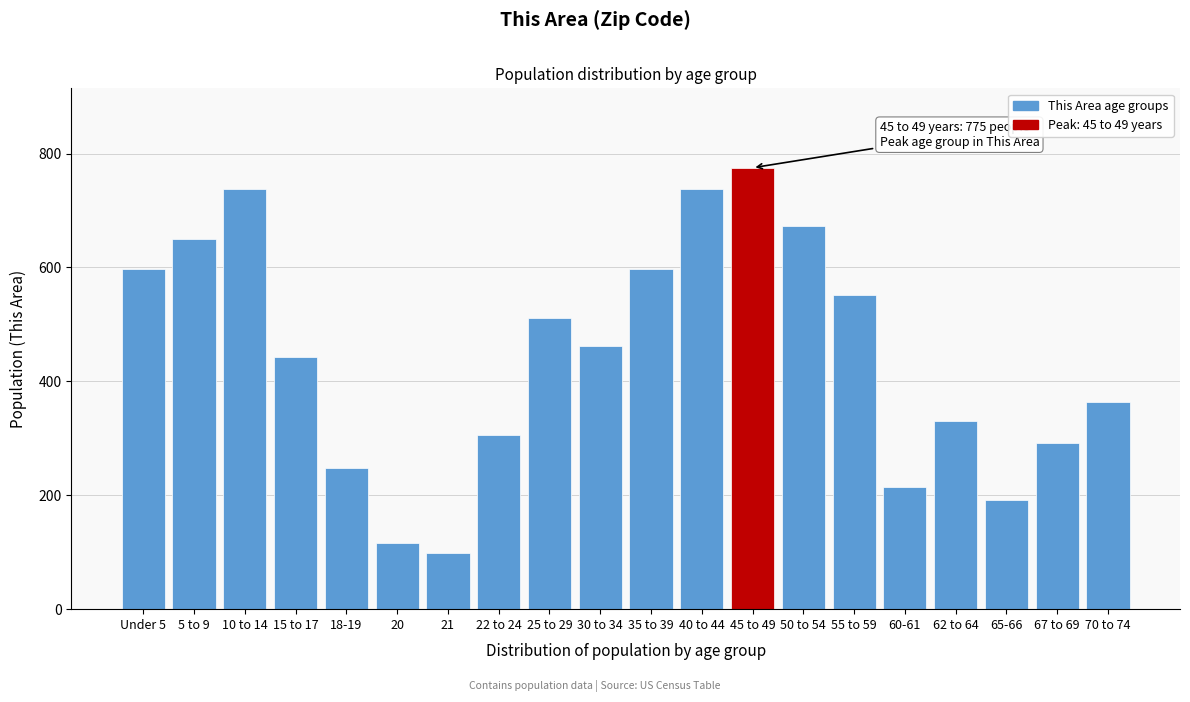

What is the value of the 9th bar from the left?

511